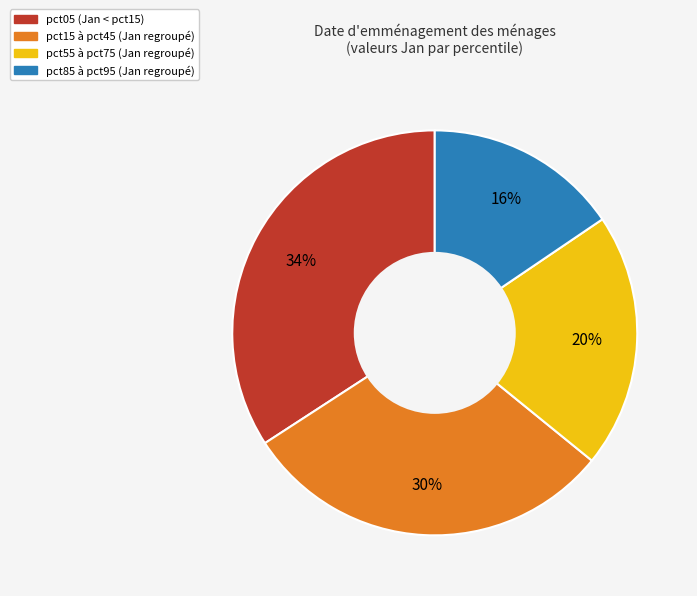

Is there a majority slice in this chart?

No